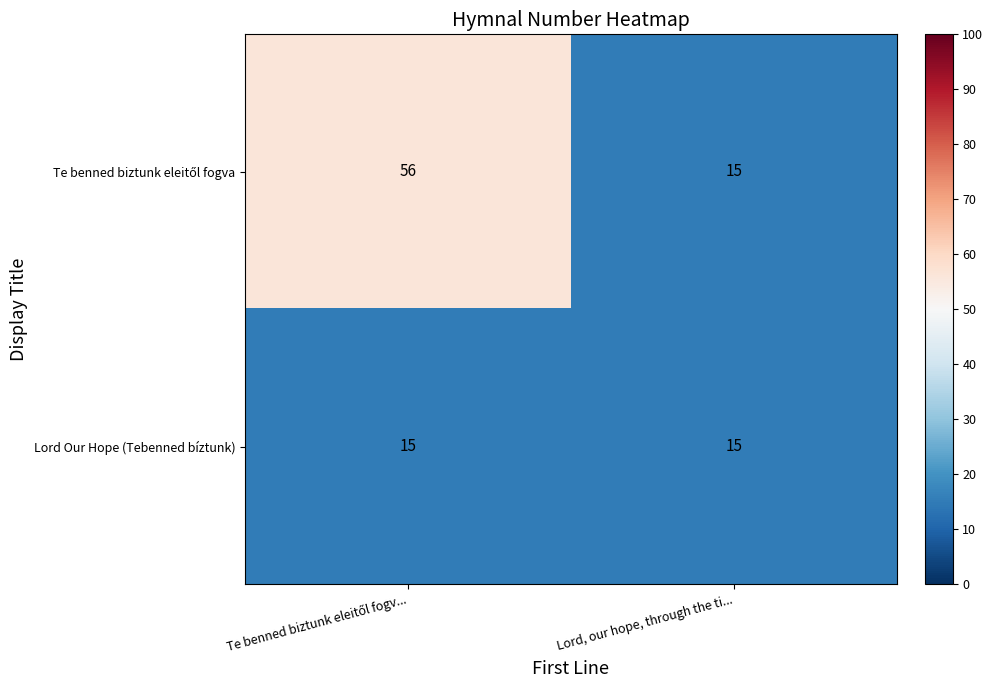

Count the number of data series in this chart.

2